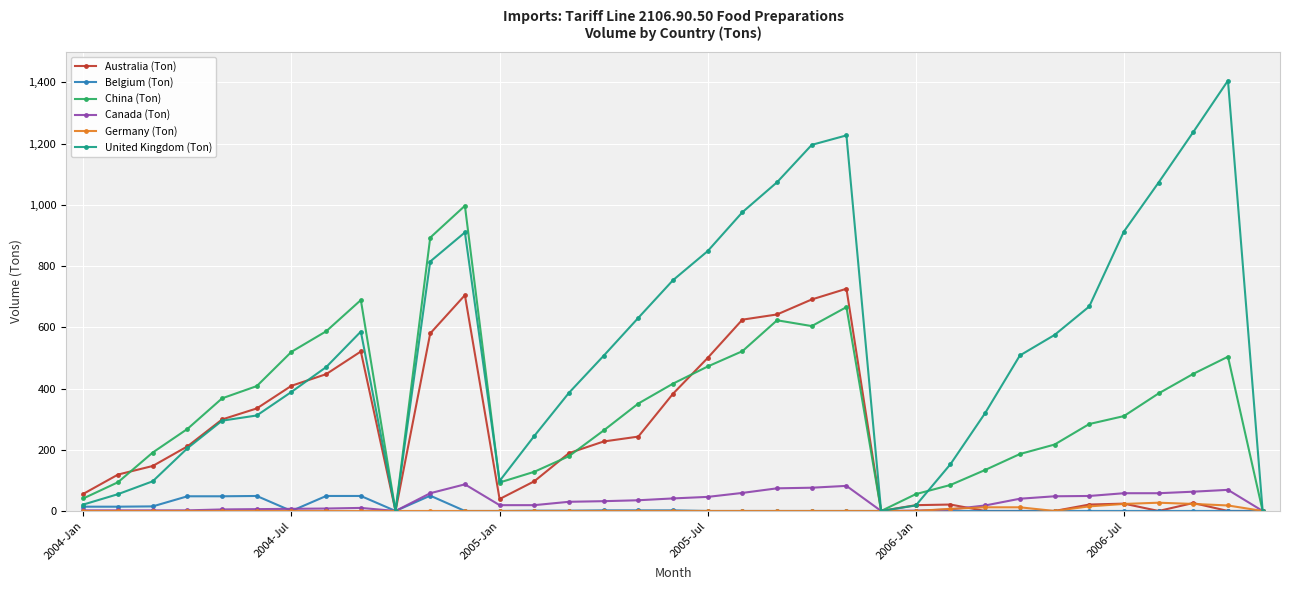

What is the difference between the second highest and second lowest values in the Germany (Ton) series?

23